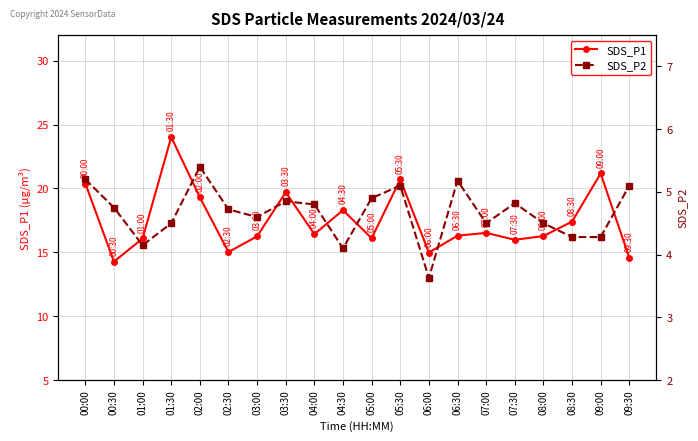

Is it true that SDS_P1 equals 16.3 at 08:00?

True